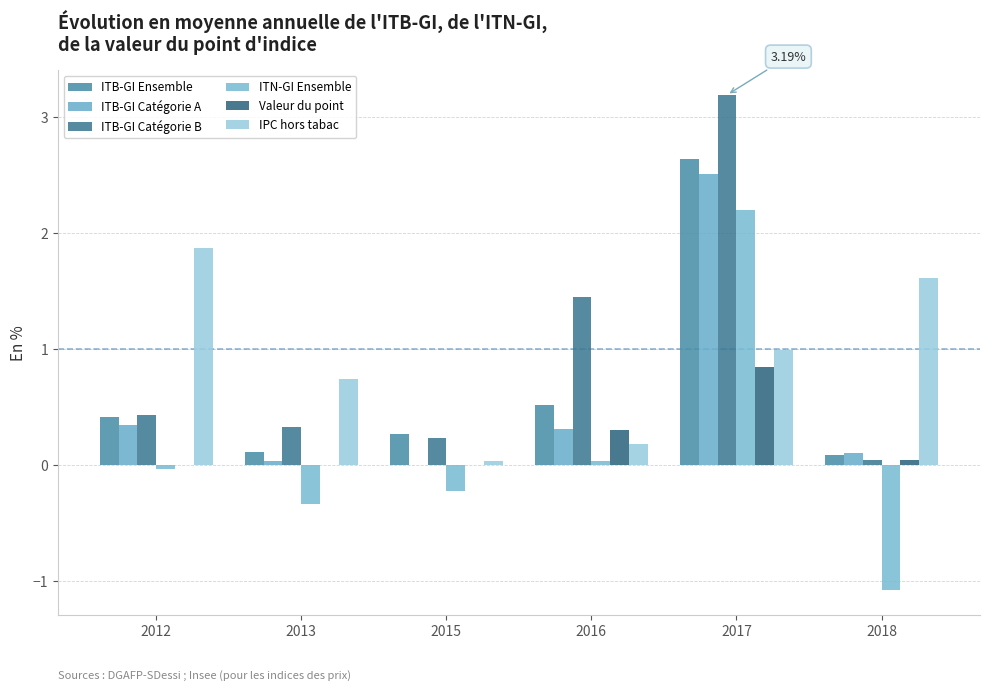

What is the value of the ITB-GI Ensemble bar at the 6th from the left?

0.1